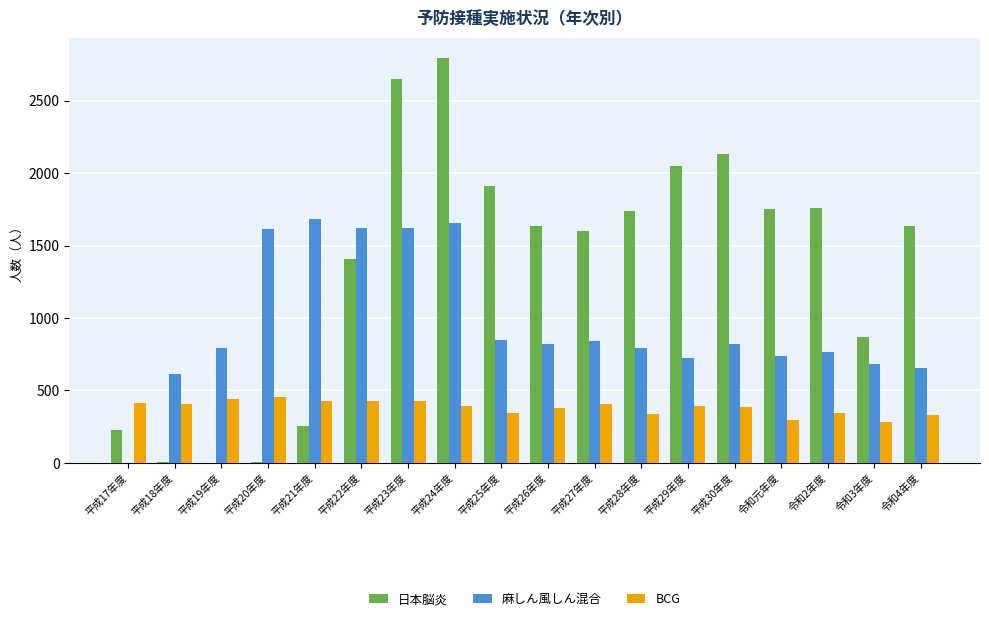

True or false: BCG has a value of 448 at 平成25年度.

False